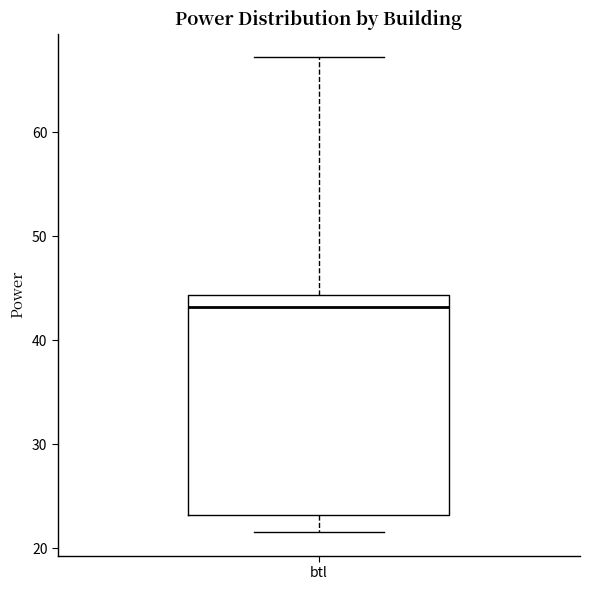

Where is the upper edge of the box for btl on the y-axis? The values are not printed on the chart, so give them approximately, as read against the axis.

44